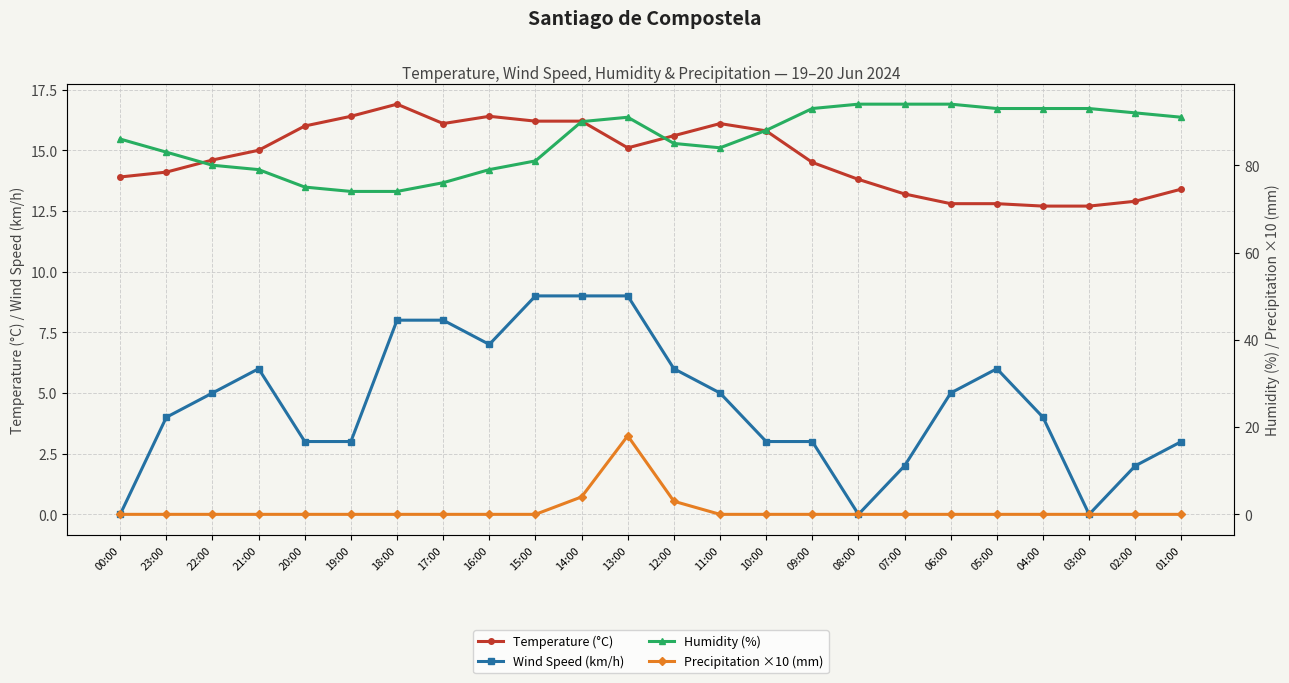

Rank the series by their maximum value, from highest to lowest.

Humidity (%), Precipitation ×10 (mm), Temperature (°C), Wind Speed (km/h)